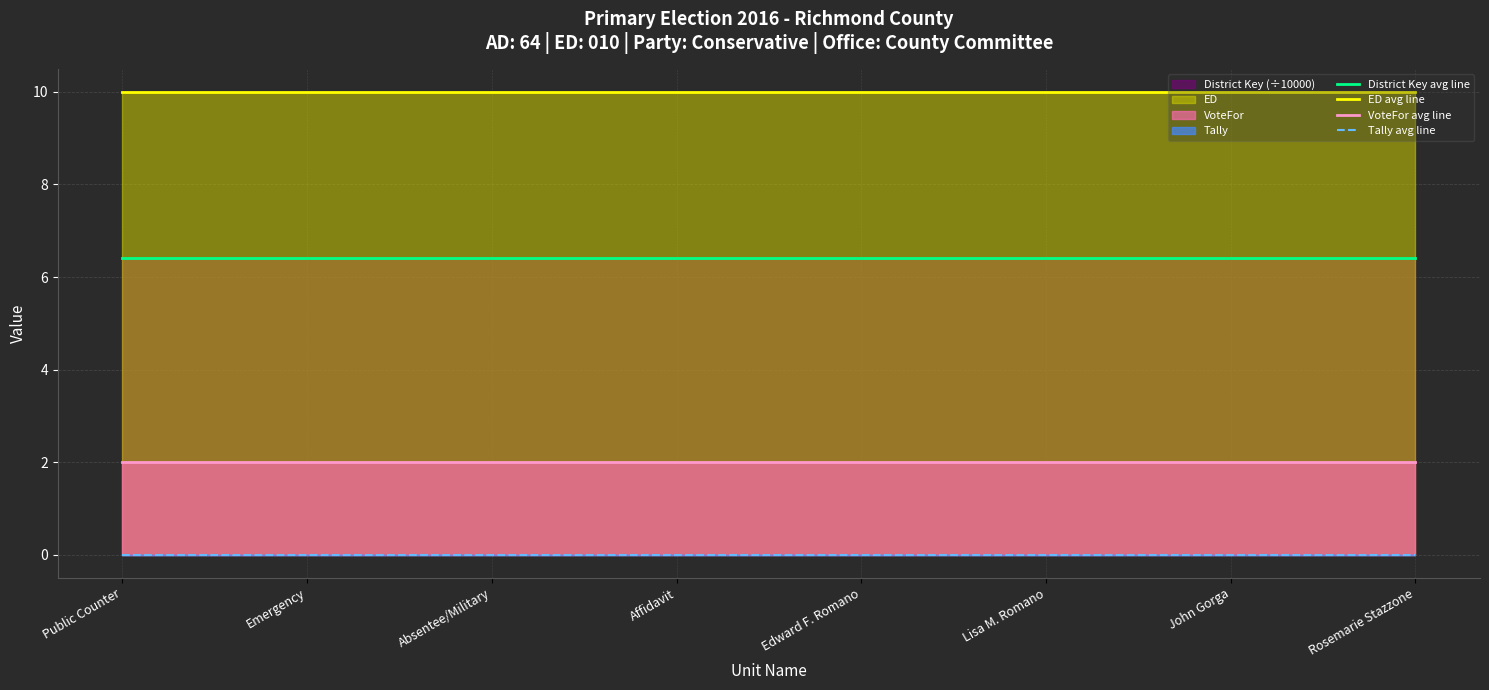

Reading left to right, extract all data points from this chart.

District Key avg line: 6.4	6.4	6.4	6.4	6.4	6.4	6.4	6.4
ED avg line: 10.0	10.0	10.0	10.0	10.0	10.0	10.0	10.0
VoteFor avg line: 2.0	2.0	2.0	2.0	2.0	2.0	2.0	2.0
Tally avg line: 0.0	0.0	0.0	0.0	0.0	0.0	0.0	0.0